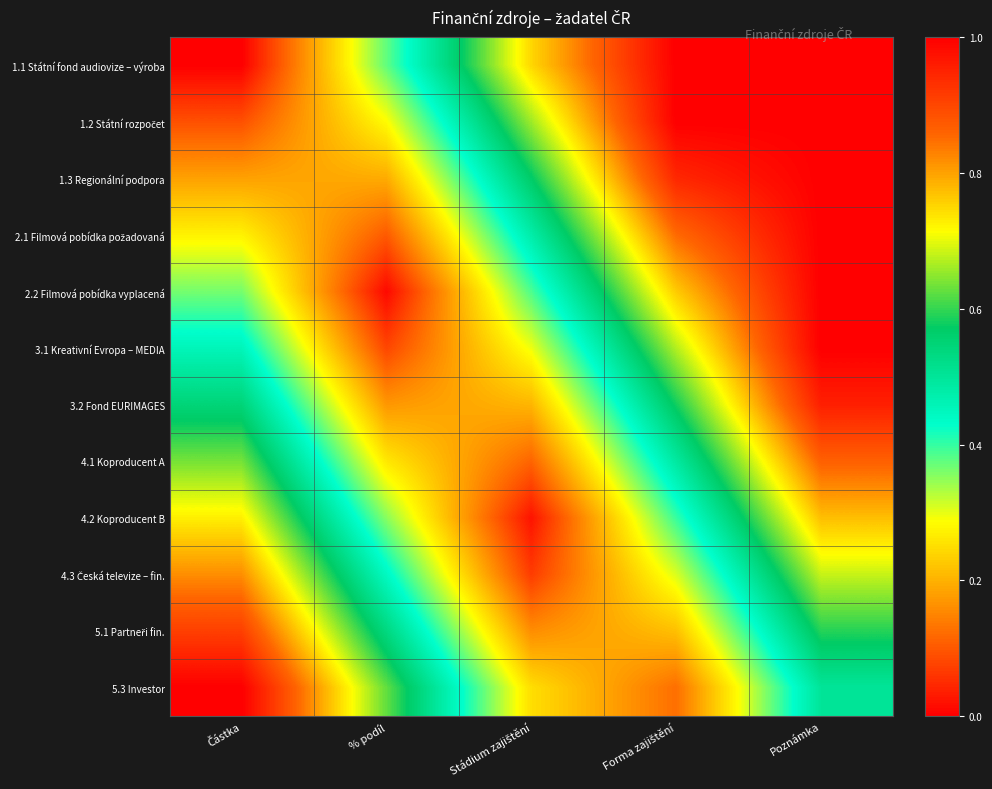

At which category is the sum across all series the highest?

Poznámka